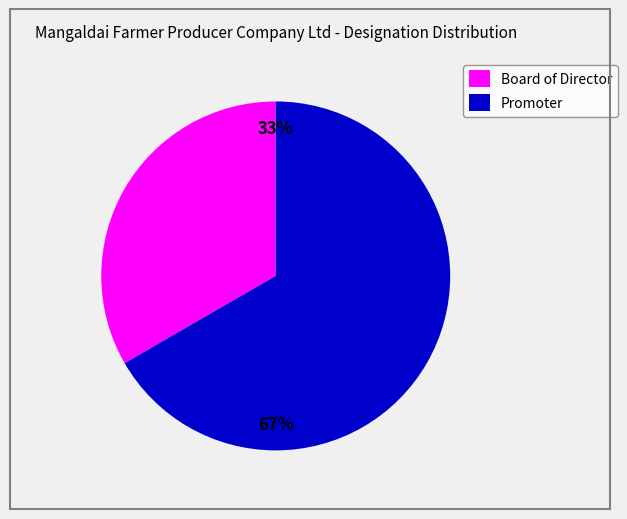

True or false: Promoter accounts for 67% of the total.

True